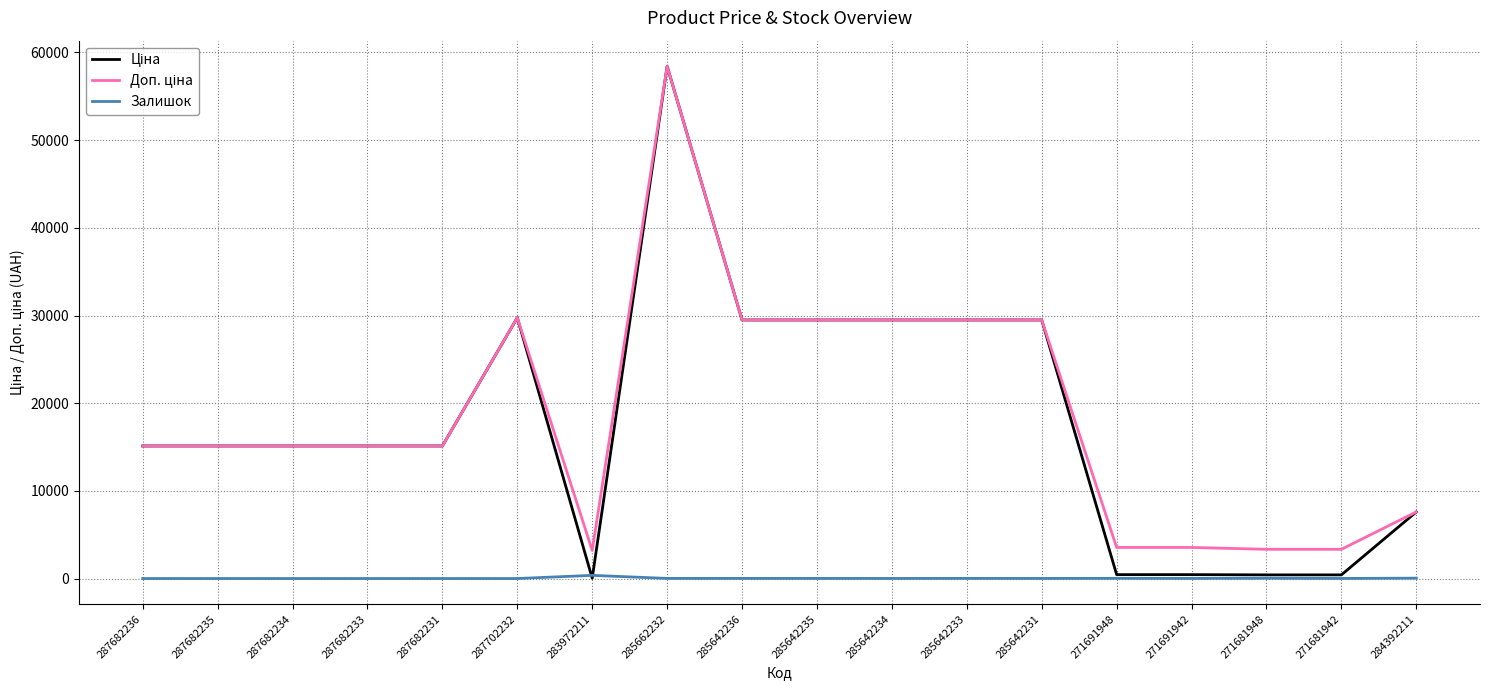

What is the spread (max minus min) of values at 287682235?

15120.0